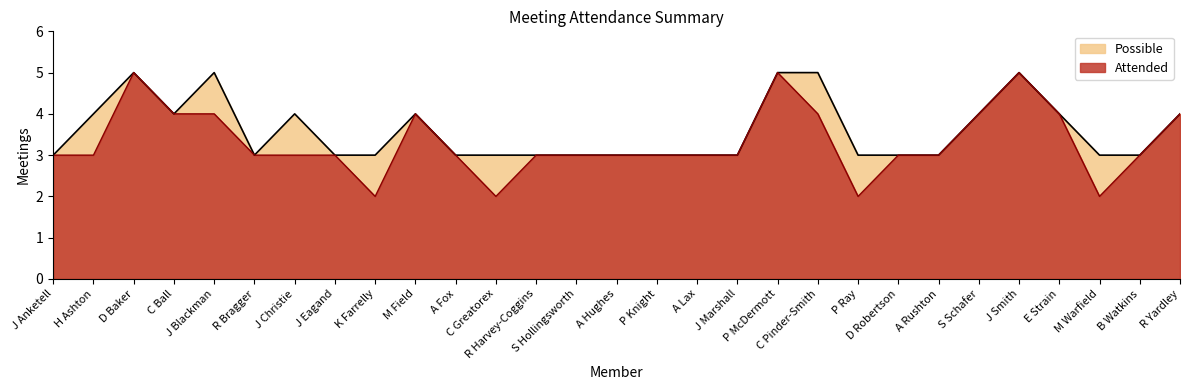

At which category does the chart reach its minimum across all series?

K Farrelly